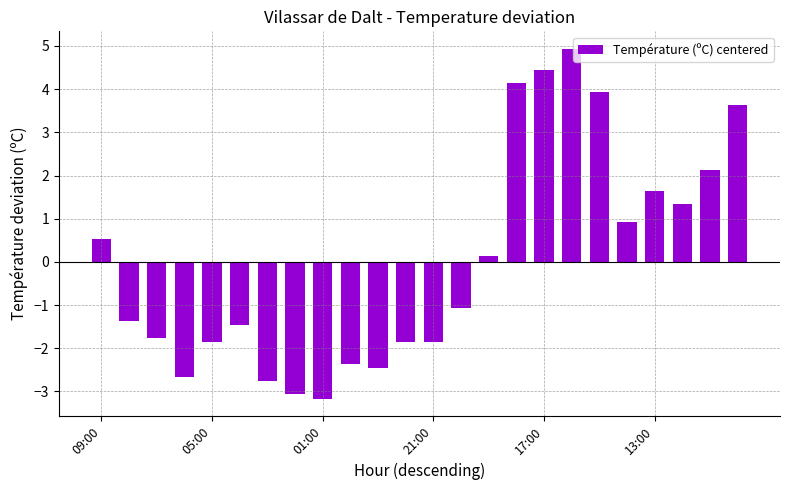

What is the greatest value displayed?

4.9